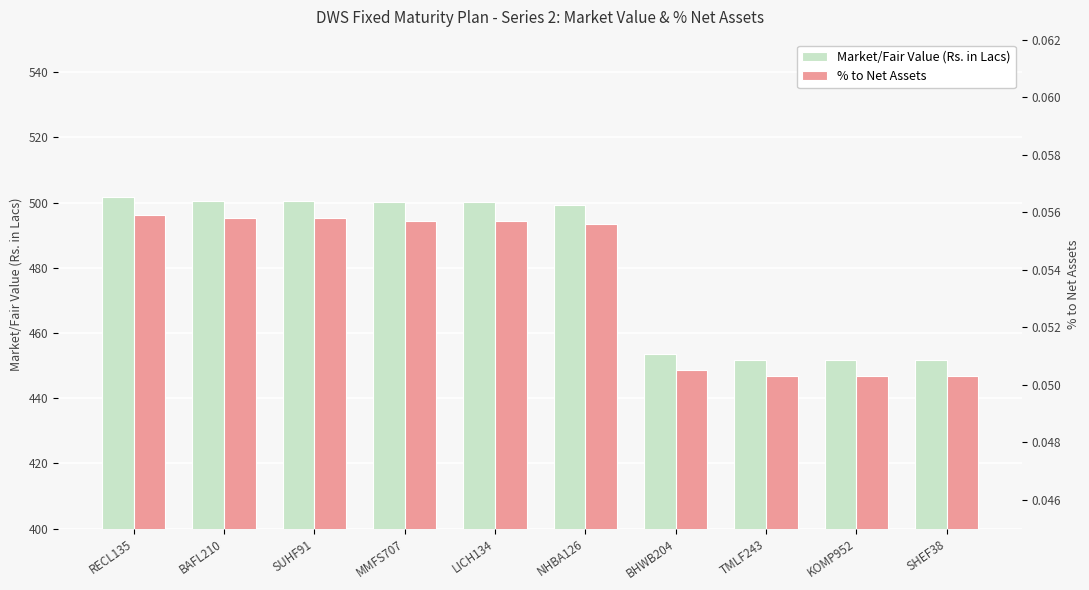

List the labels in order of Market/Fair Value (Rs. in Lacs) value, largest first.

RECL135, BAFL210, SUHF91, MMFS707, LICH134, NHBA126, BHWB204, TMLF243, KOMP952, SHEF38